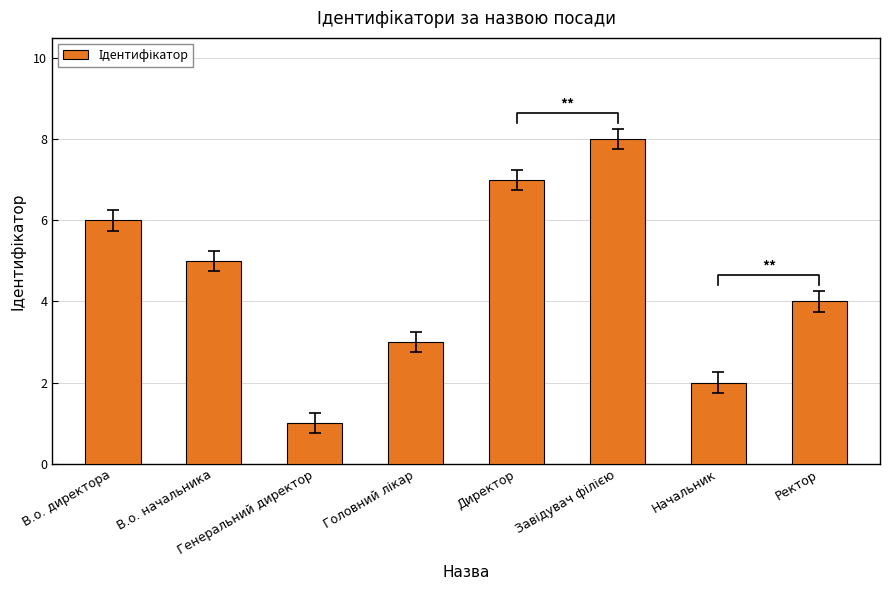

Approximately how many times larger is the value at Директор compared to Головний лікар?

2.3